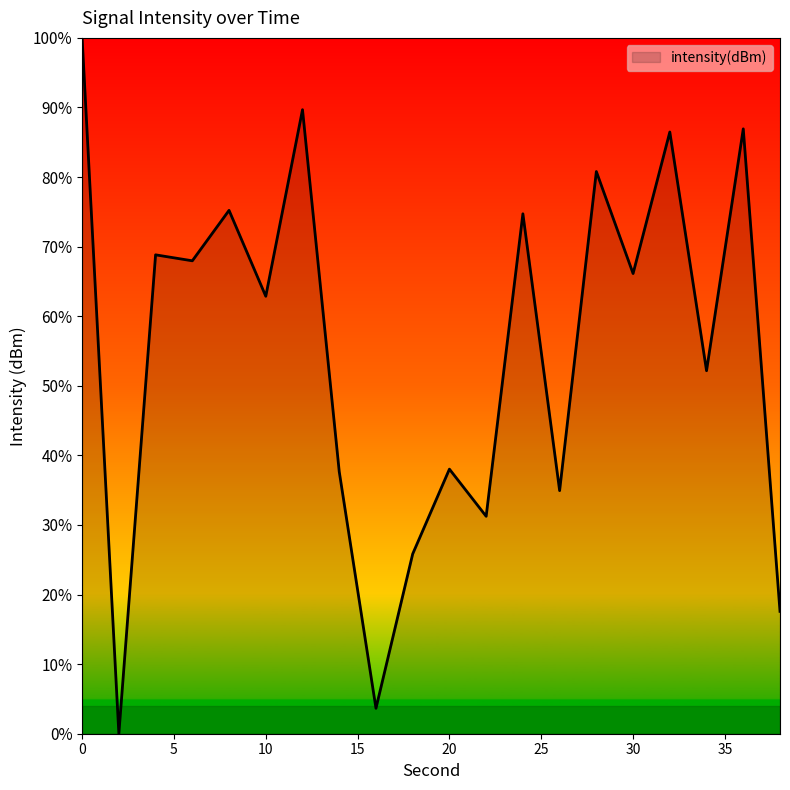

What is the difference between the maximum and minimum values?

100.0